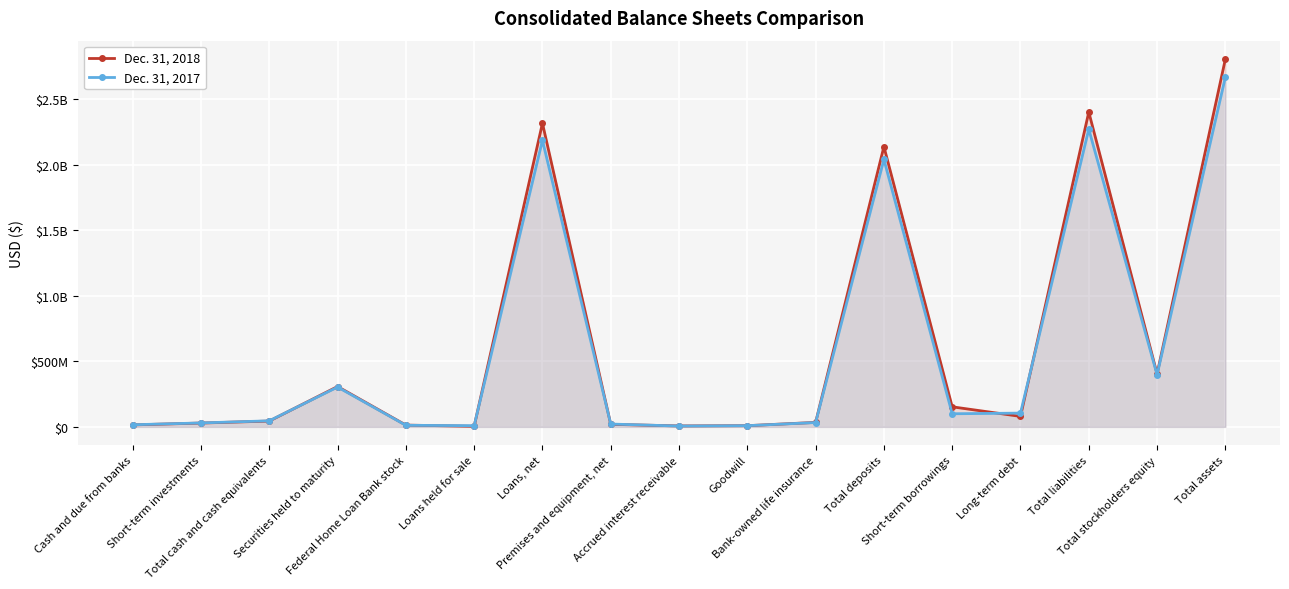

After their last crossing, which series has the higher values: Dec. 31, 2017 or Dec. 31, 2018?

Dec. 31, 2018